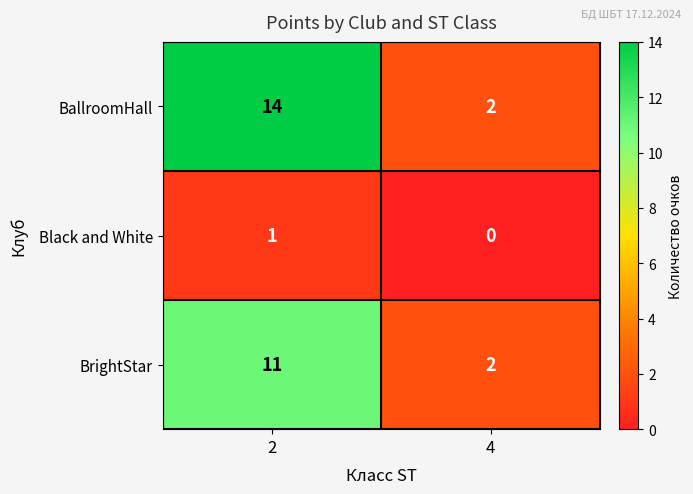

Which series has the largest total across all categories?

BallroomHall